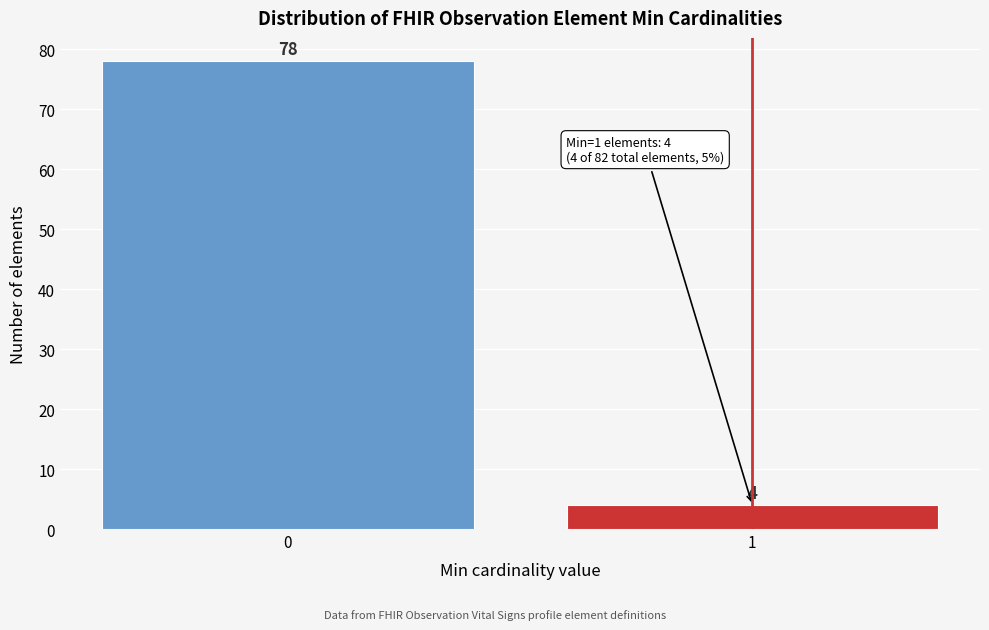

Reading left to right, list all the values displayed in this chart.

78	4